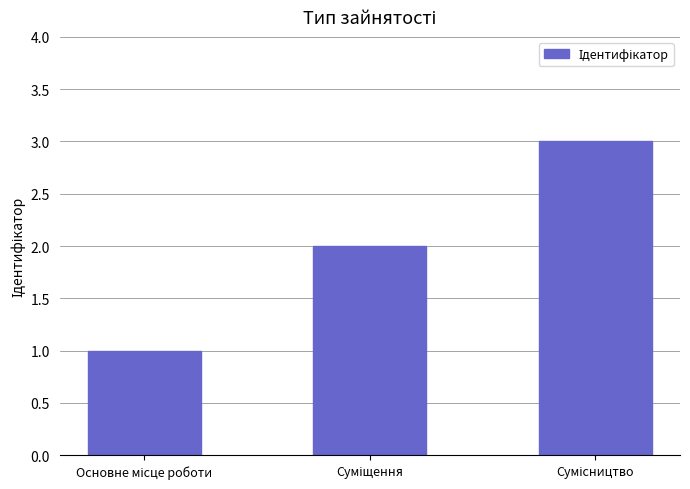

Does the chart contain stacked bars?

No